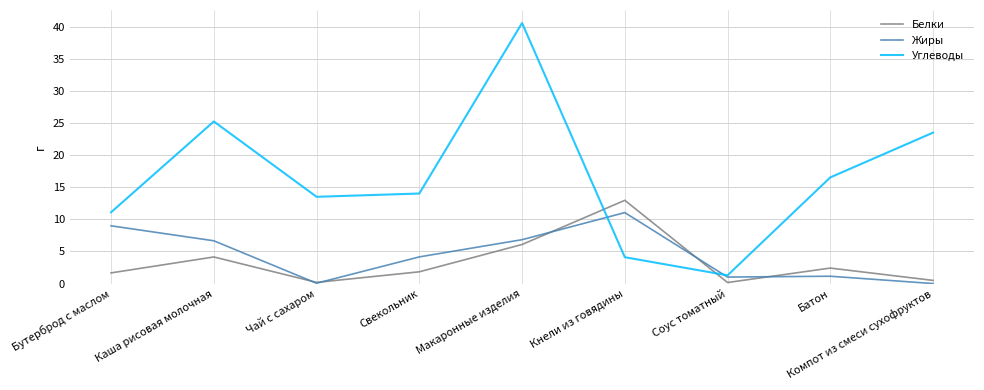

At which category does Жиры reach its first local valley?

Чай с сахаром